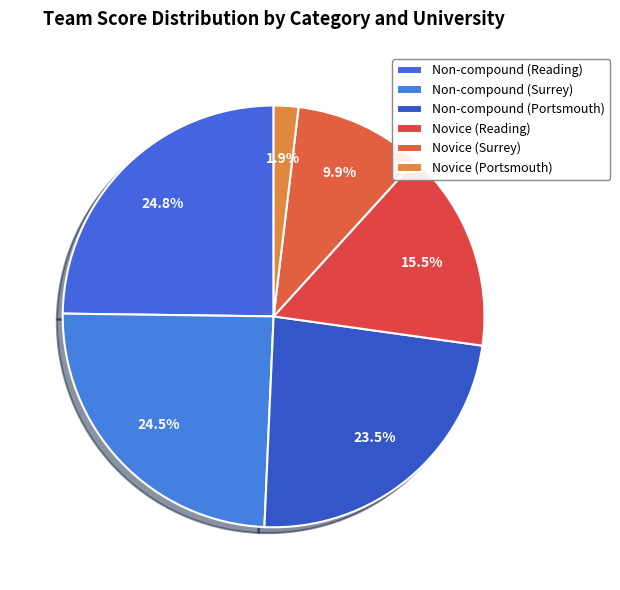

How many segments does this pie chart have?

6